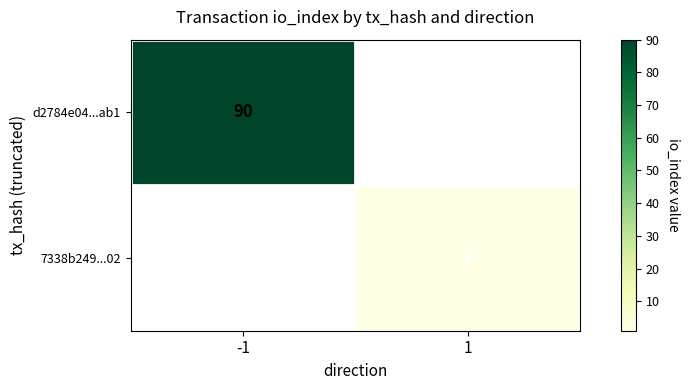

Is the value of 7338b249...02 at 1 greater than the value of d2784e04...ab1 at -1?

No